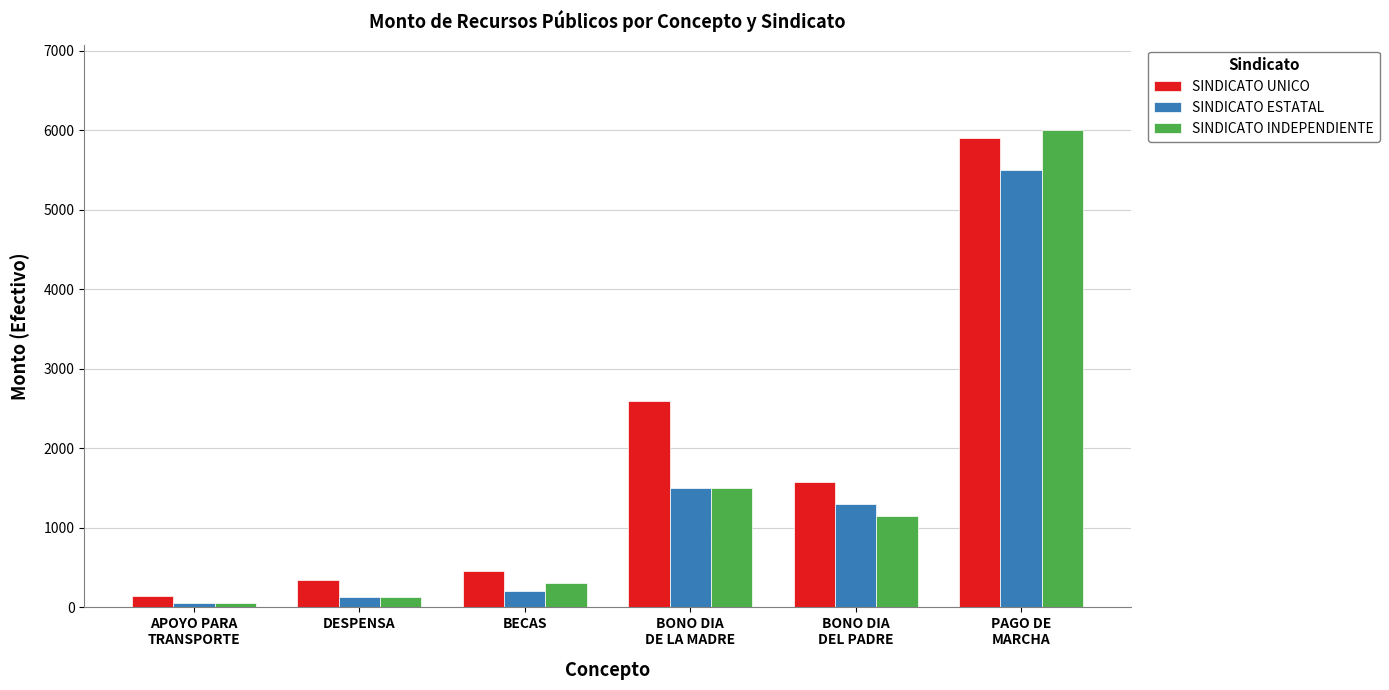

What position from the left is BONO DIA
DEL PADRE?

5